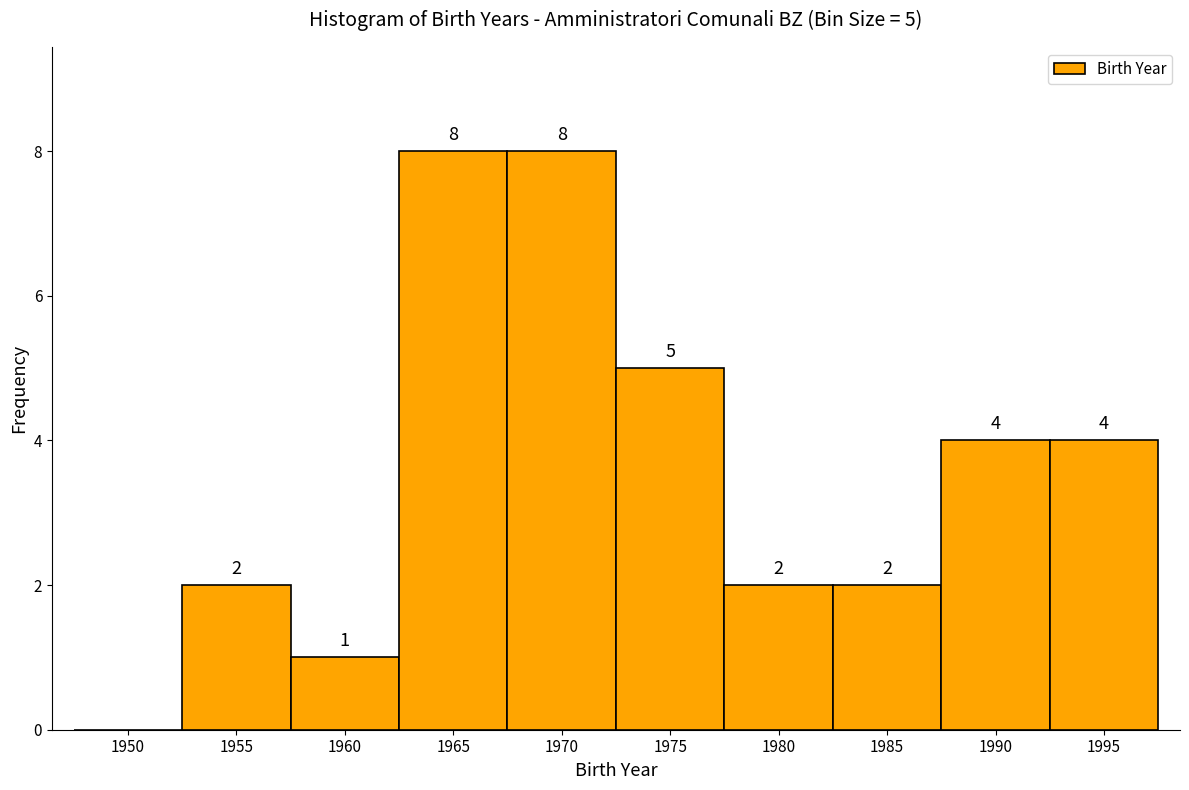

Reading left to right, what are all the values shown in this chart?

1950=0	1955=2	1960=1	1965=8	1970=8	1975=5	1980=2	1985=2	1990=4	1995=4